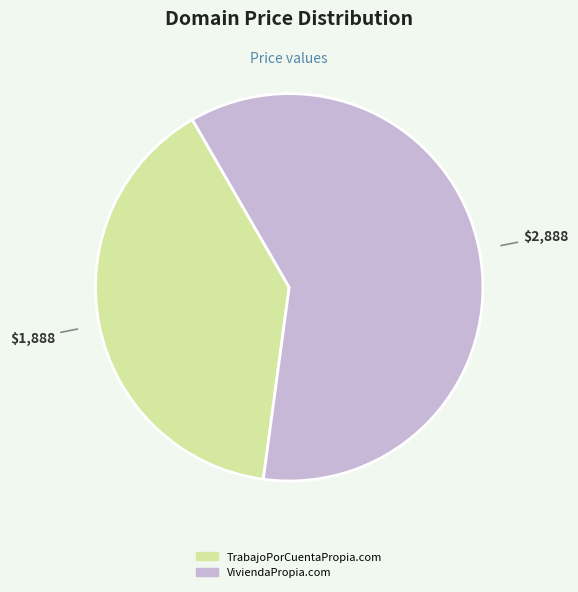

How many segments does this pie chart have?

2